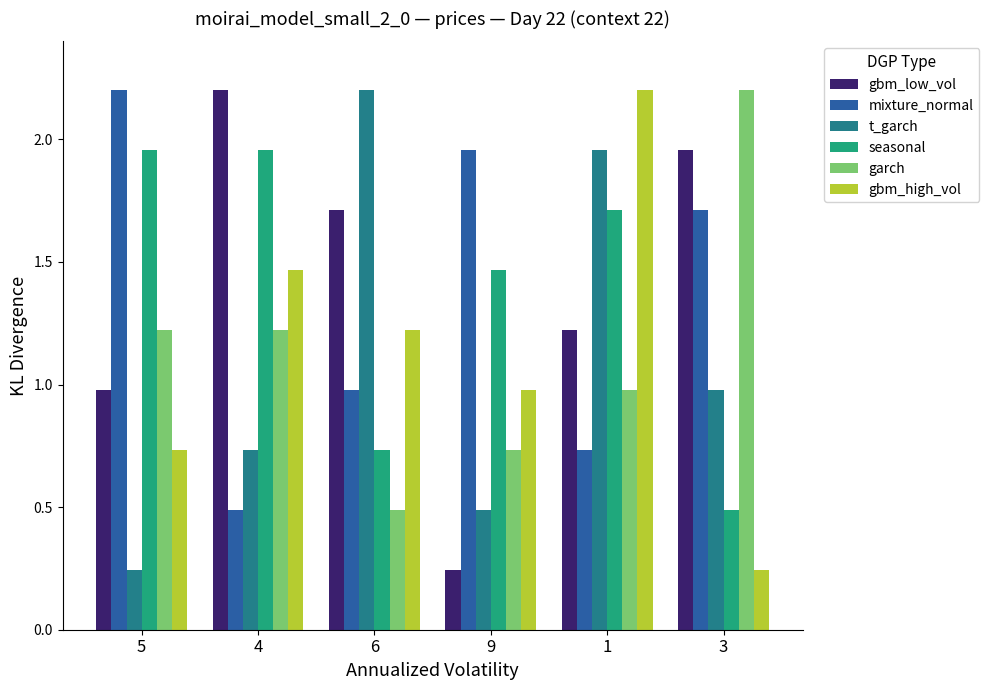

The garch series shows 0.8 at 6. True or false?

False